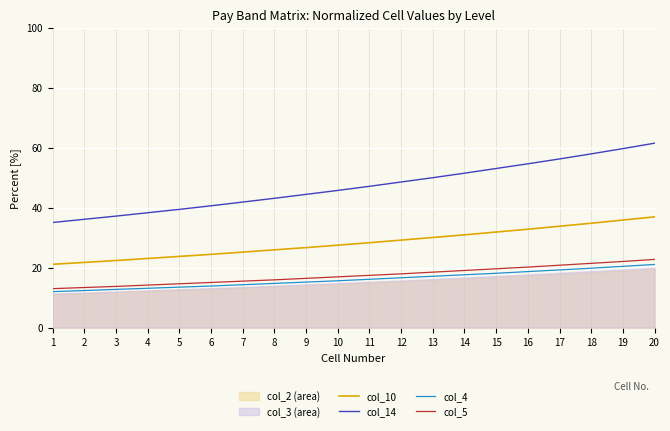

Read the col_5 value at 11.

17.4